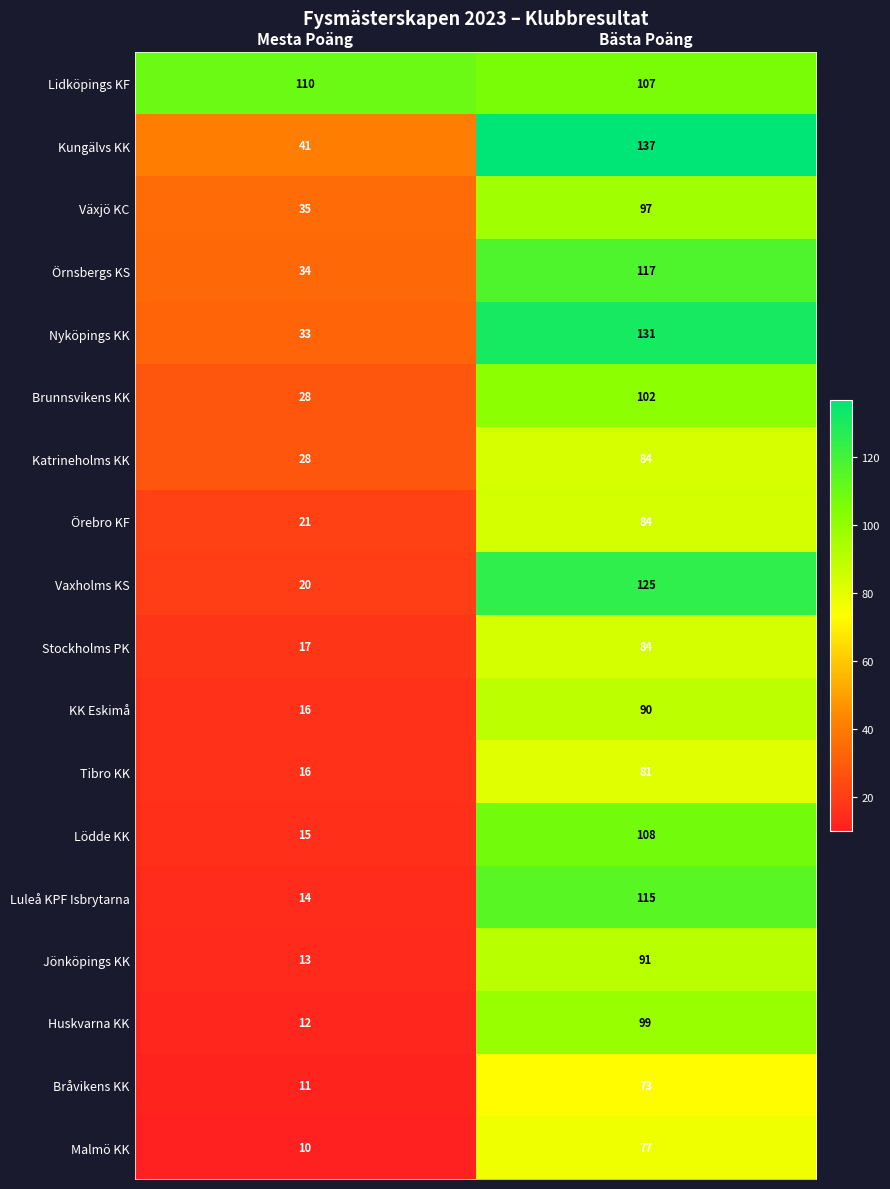

Is the value of Örnsbergs KS at Mesta Poäng greater than the value of Bråvikens KK at Bästa Poäng?

No